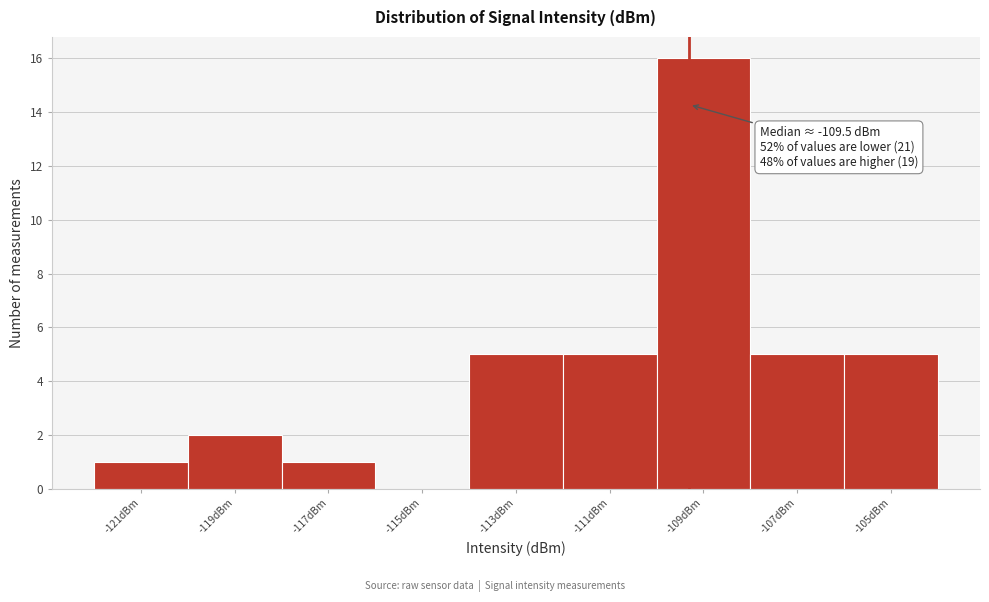

Which range on the x-axis has the tallest bar?

-110 to -108